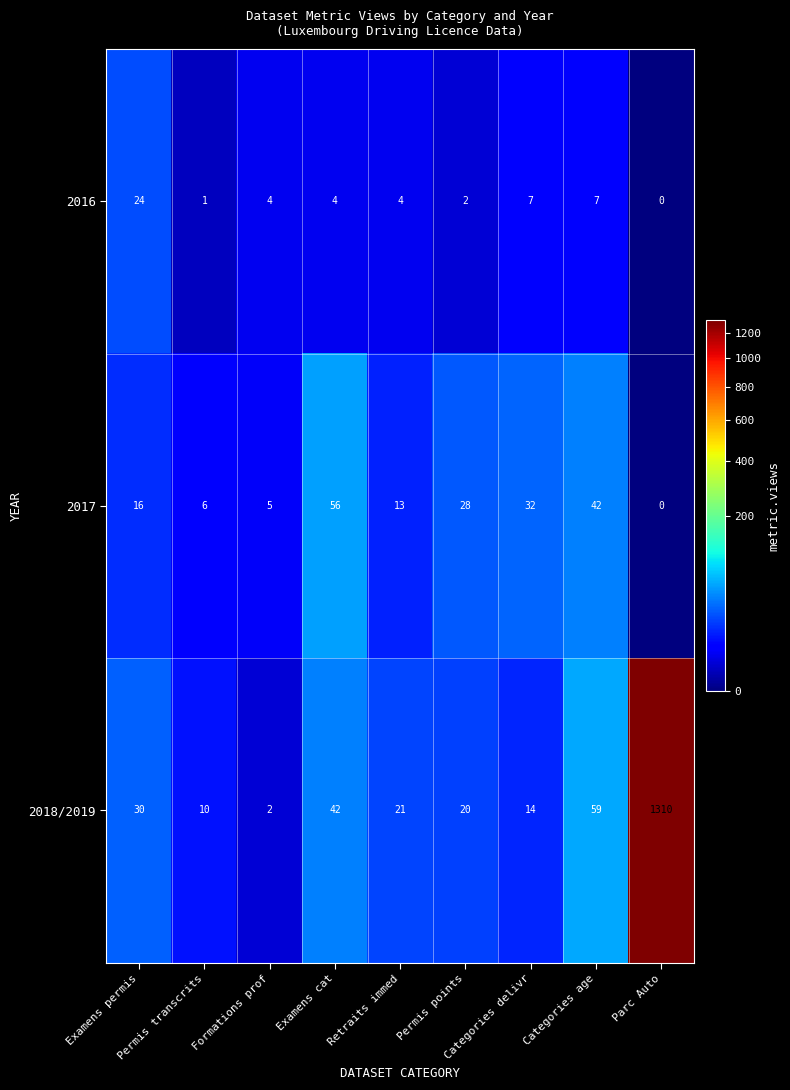

How many positive values does the 2017 series have?

8